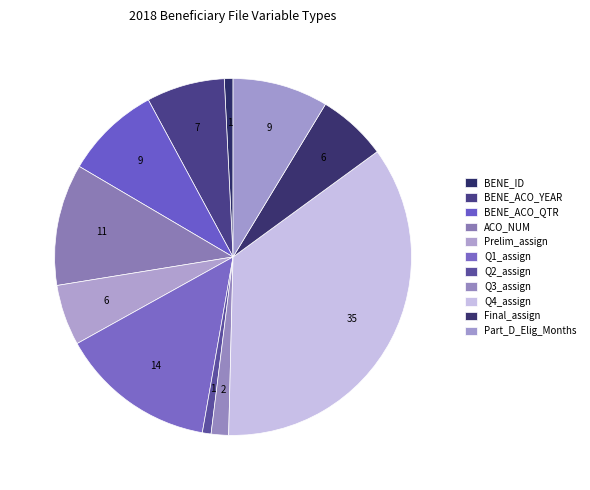

To the nearest percent, what is the difference between the ACO_NUM and Q1_assign slice percentages?

3%